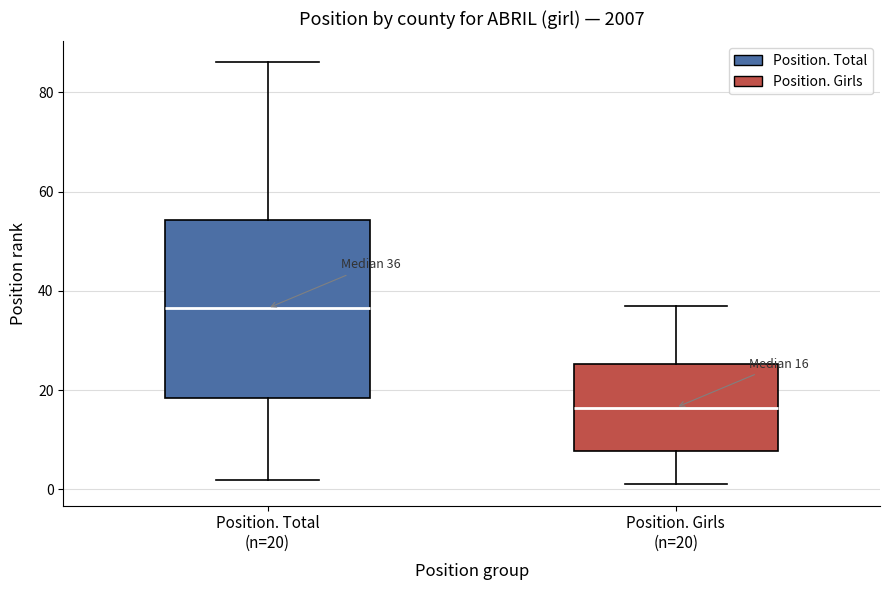

Which box has the highest median line?

Position. Total (n=20)